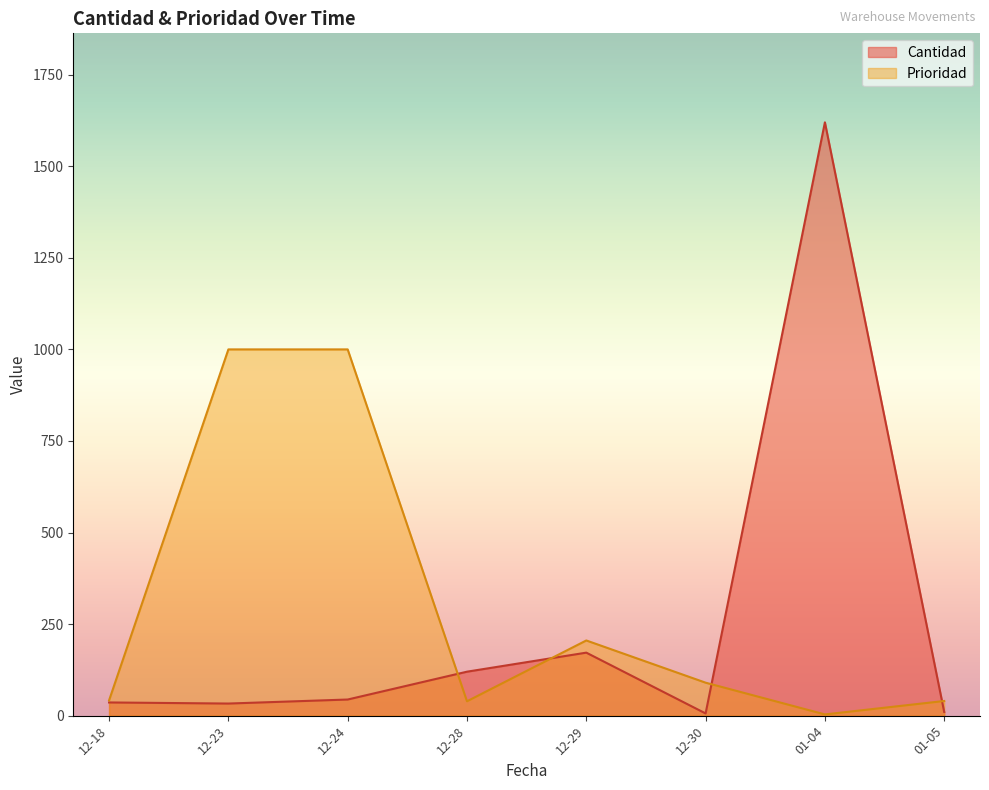

Which series has the widest spread of values?

Cantidad